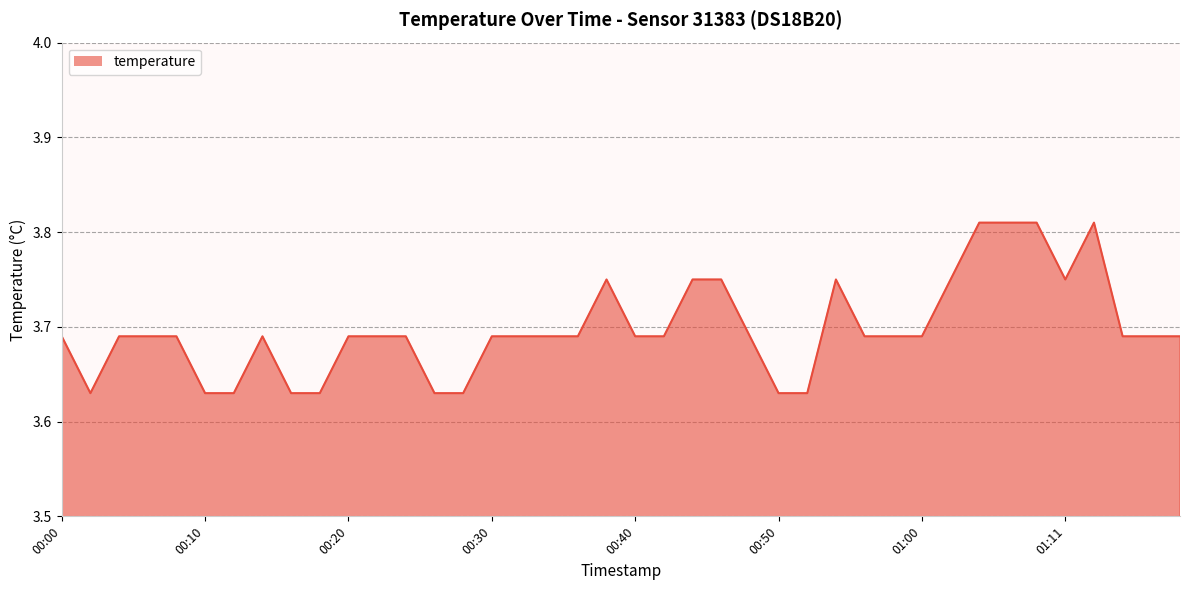

At which category does the chart reach its peak across all series?

01:04